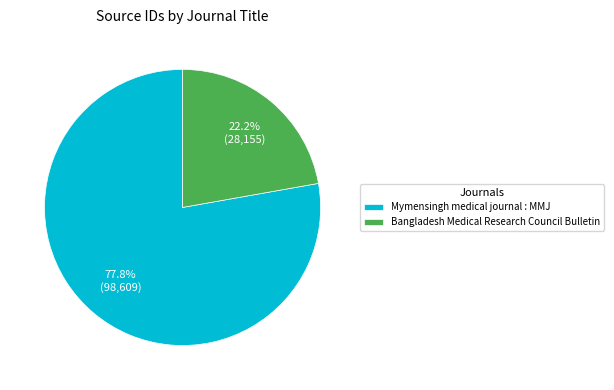

Is the sum of Mymensingh medical journal : MMJ and Bangladesh Medical Research Council Bulletin greater than half?

Yes